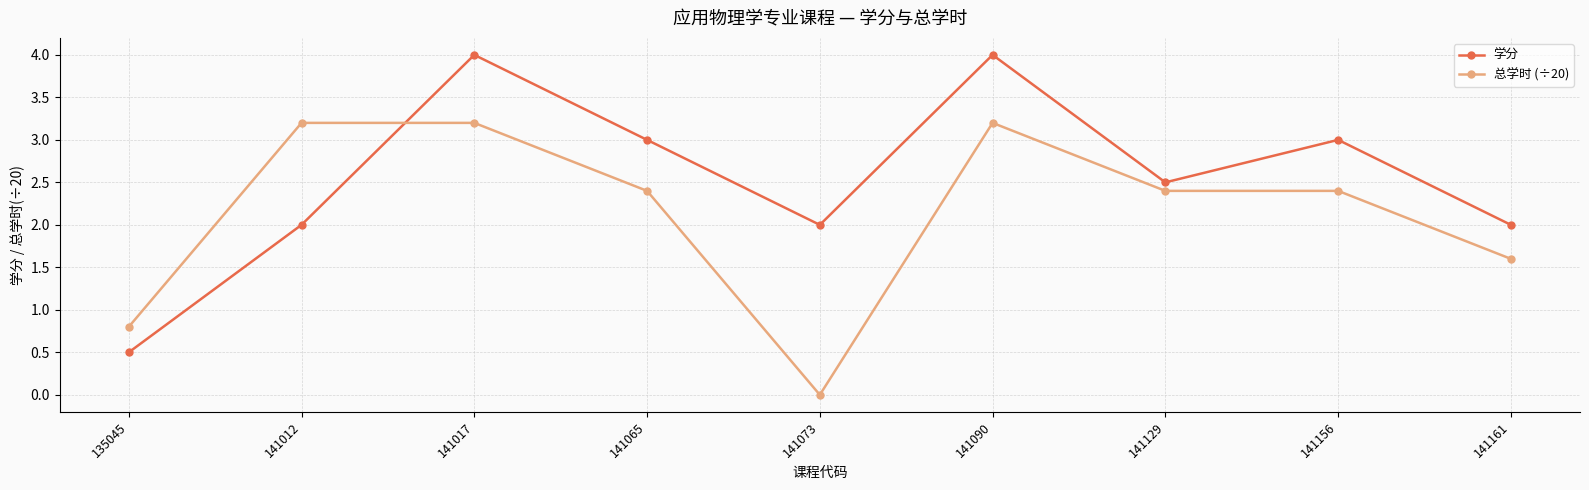

Reading left to right, list all the values displayed in this chart.

学分: 0.5	2.0	4.0	3.0	2.0	4.0	2.5	3.0	2.0
总学时 (÷20): 0.8	3.2	3.2	2.4	0.0	3.2	2.4	2.4	1.6